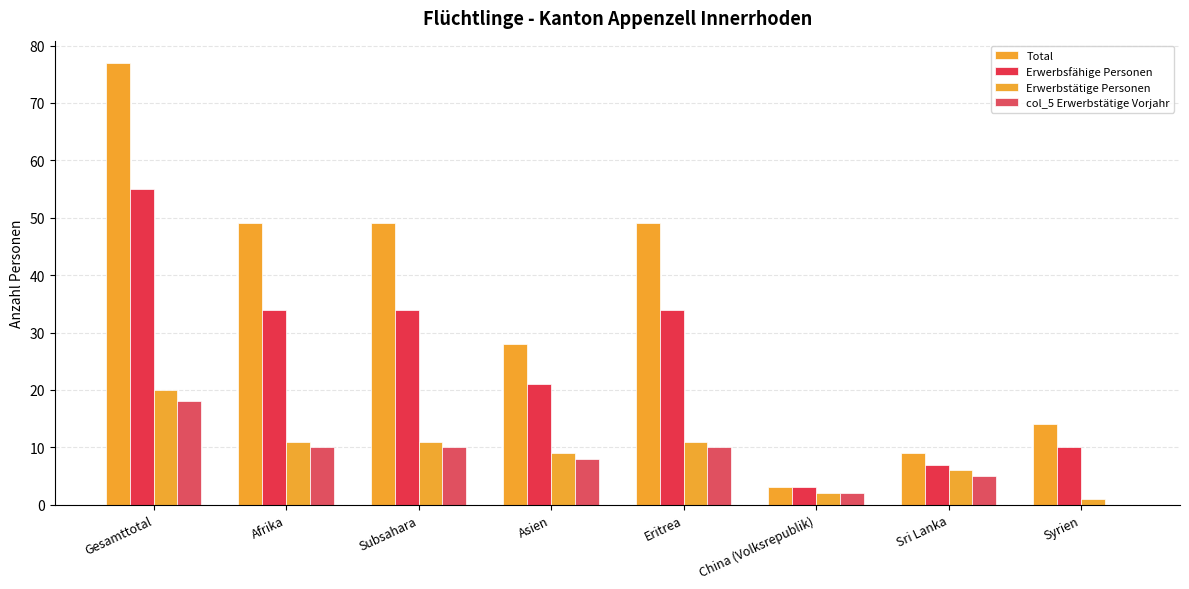

Does the chart contain stacked bars?

No